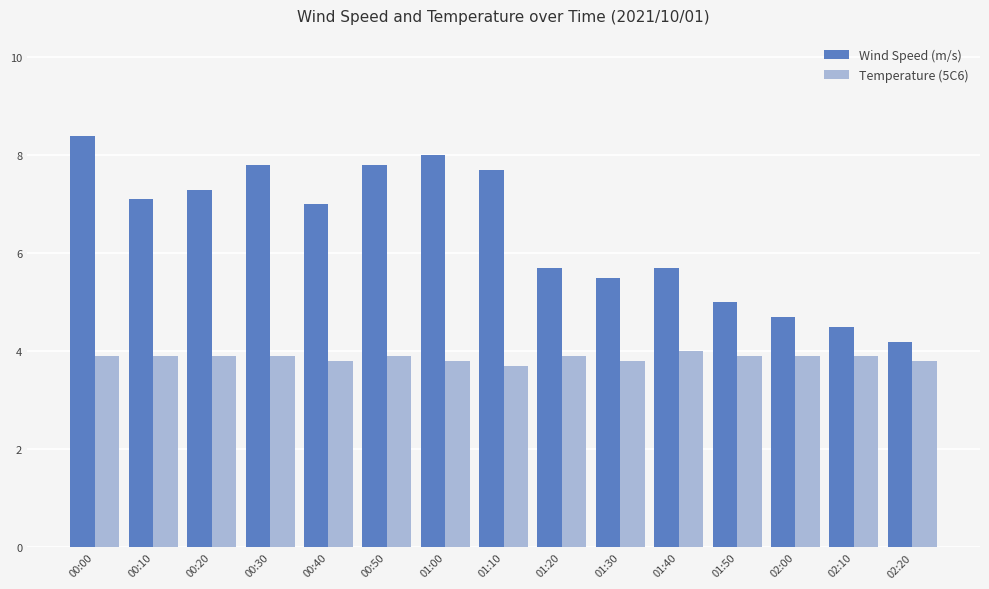

What is the difference between the maximum and minimum values in the Wind Speed (m/s) series?

4.2